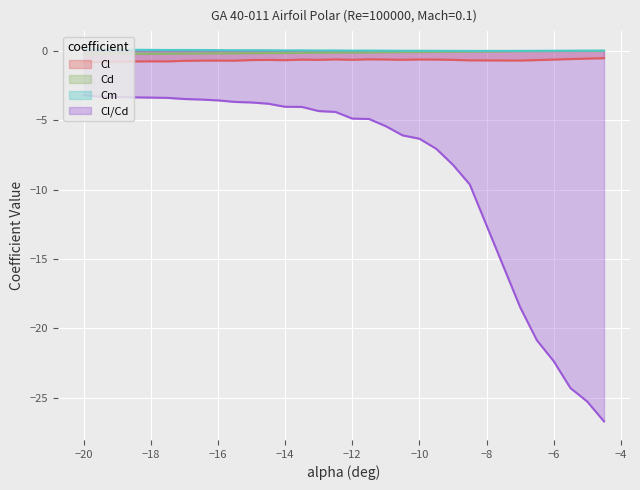

Reading right to left, what are all the values shown in this chart?

Cl: -0.5	-0.6	-0.6	-0.6	-0.7	-0.7	-0.7	-0.7	-0.6	-0.6	-0.7	-0.6	-0.6	-0.7	-0.6	-0.7	-0.6	-0.7	-0.7	-0.7	-0.7	-0.7	-0.7	-0.7	-0.8	-0.8	-0.8	-0.8	-0.8	-0.8
Cd: -0.0	-0.0	-0.0	-0.0	-0.0	-0.0	-0.1	-0.1	-0.1	-0.1	-0.1	-0.1	-0.1	-0.1	-0.1	-0.2	-0.2	-0.2	-0.2	-0.2	-0.2	-0.2	-0.2	-0.2	-0.2	-0.2	-0.2	-0.2	-0.2	-0.3
Cm: 0.0	0.0	-0.0	-0.0	-0.0	-0.0	-0.0	-0.0	-0.0	-0.0	-0.0	-0.0	0.0	0.0	0.0	0.0	0.0	0.0	0.0	0.0	0.0	0.0	0.0	0.0	0.0	0.1	0.1	0.1	0.1	0.1
Cl/Cd: -26.7	-25.3	-24.3	-22.4	-20.9	-18.5	-9.6	-8.2	-7.1	-6.3	-6.1	-5.4	-4.9	-4.9	-4.4	-4.3	-4.0	-4.0	-3.8	-3.7	-3.7	-3.6	-3.5	-3.5	-3.4	-3.4	-3.4	-3.3	-3.3	-3.2